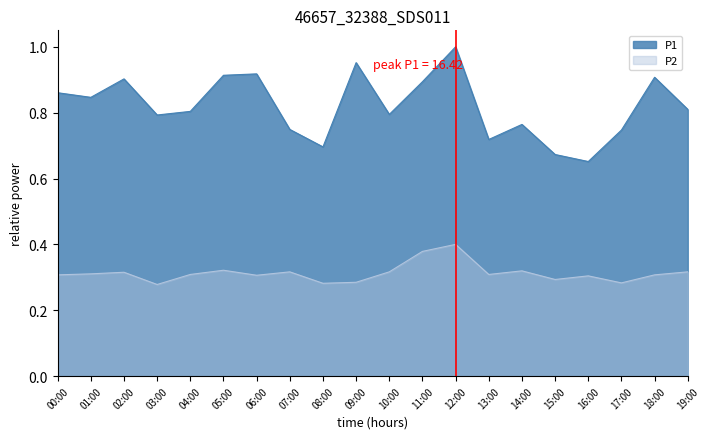

Rank the series at 00:00 from highest to lowest value.

P1, P2